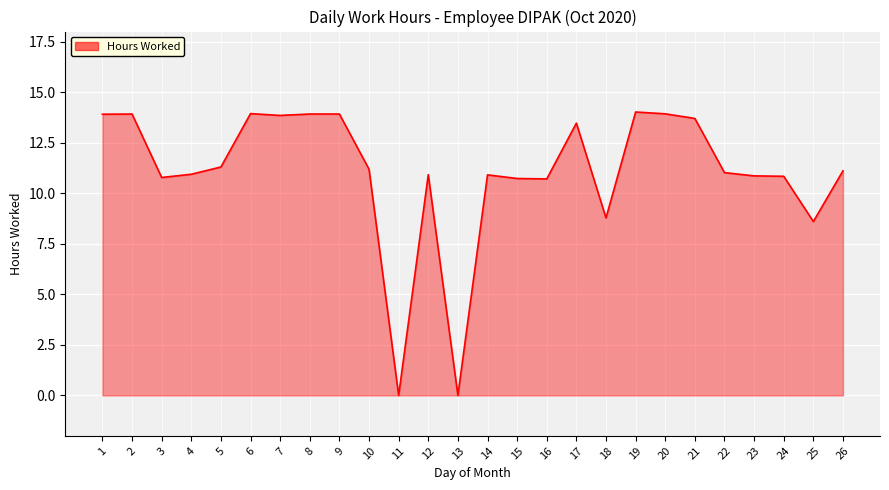

The value at 5 is 11.3. True or false?

True